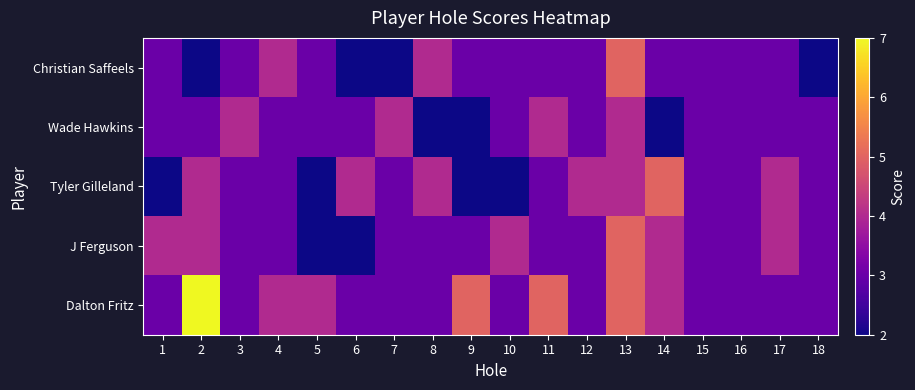

Reading left to right, what are all the values shown in this chart?

Christian Saffeels: 1=3	2=2	3=3	4=4	5=3	6=2	7=2	8=4	9=3	10=3	11=3	12=3	13=5	14=3	15=3	16=3	17=3	18=2
Wade Hawkins: 1=3	2=3	3=4	4=3	5=3	6=3	7=4	8=2	9=2	10=3	11=4	12=3	13=4	14=2	15=3	16=3	17=3	18=3
Tyler Gilleland: 1=2	2=4	3=3	4=3	5=2	6=4	7=3	8=4	9=2	10=2	11=3	12=4	13=4	14=5	15=3	16=3	17=4	18=3
J Ferguson: 1=4	2=4	3=3	4=3	5=2	6=2	7=3	8=3	9=3	10=4	11=3	12=3	13=5	14=4	15=3	16=3	17=4	18=3
Dalton Fritz: 1=3	2=7	3=3	4=4	5=4	6=3	7=3	8=3	9=5	10=3	11=5	12=3	13=5	14=4	15=3	16=3	17=3	18=3